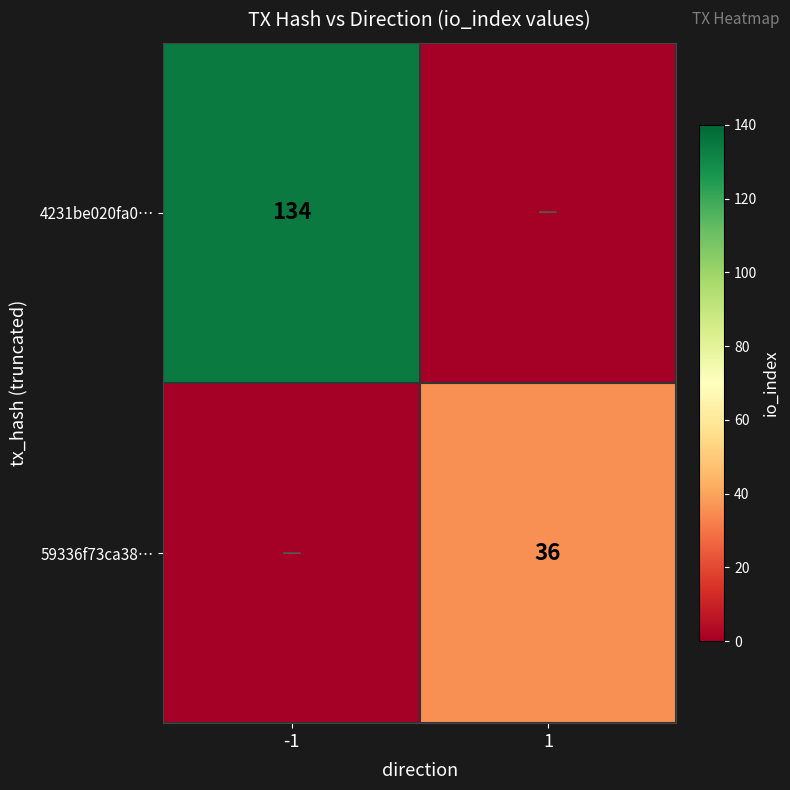

The 59336f73ca38… series shows 36 at 1. True or false?

True